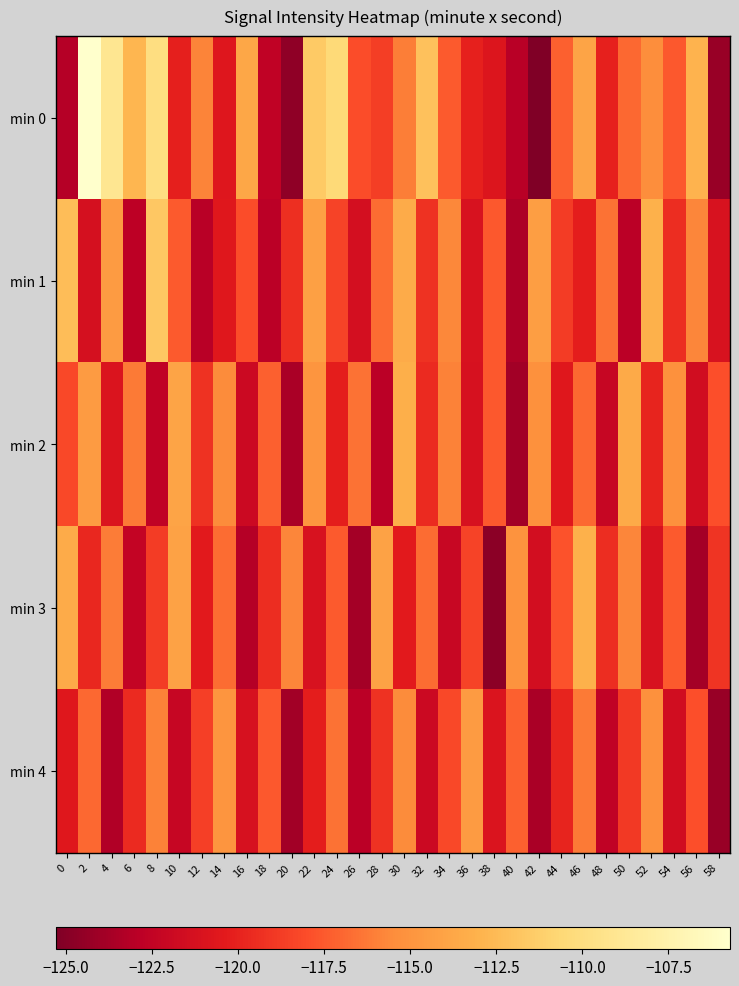

Reading left to right, list all the values displayed in this chart.

min 0: 0=-123.1	2=-105.7	4=-109.0	6=-112.8	8=-110.0	10=-120.1	12=-115.9	14=-120.6	16=-113.8	18=-122.6	20=-124.7	22=-111.6	24=-110.5	26=-118.0	28=-118.7	30=-116.1	32=-112.1	34=-117.4	36=-120.1	38=-120.8	40=-123.0	42=-125.3	44=-117.2	46=-113.9	48=-120.0	50=-116.9	52=-115.4	54=-117.5	56=-113.0	58=-124.3
min 1: 0=-112.3	2=-121.3	4=-114.5	6=-122.8	8=-111.7	10=-117.5	12=-123.0	14=-120.6	16=-118.0	18=-122.9	20=-119.3	22=-114.2	24=-118.5	26=-121.3	28=-116.8	30=-113.5	32=-119.2	34=-115.7	36=-121.1	38=-117.5	40=-123.5	42=-114.3	44=-118.8	46=-120.2	48=-116.5	50=-122.9	52=-113.1	54=-119.4	56=-115.8	58=-121.1
min 2: 0=-118.2	2=-114.6	4=-120.9	6=-116.2	8=-122.6	10=-113.9	12=-119.2	14=-115.6	16=-121.9	18=-117.2	20=-123.6	22=-114.9	24=-120.2	26=-116.6	28=-122.9	30=-113.2	32=-119.6	34=-115.9	36=-121.2	38=-117.6	40=-123.9	42=-115.2	44=-120.6	46=-116.9	48=-122.2	50=-113.6	52=-119.9	54=-115.2	56=-121.6	58=-117.9
min 3: 0=-113.5	2=-119.8	4=-116.1	6=-122.5	8=-118.8	10=-114.1	12=-120.5	14=-116.8	16=-123.1	18=-119.5	20=-115.8	22=-121.1	24=-117.5	26=-123.8	28=-114.1	30=-120.5	32=-116.8	34=-122.1	36=-118.5	38=-124.8	40=-115.1	42=-121.5	44=-117.8	46=-113.1	48=-119.5	50=-115.8	52=-121.1	54=-117.5	56=-123.8	58=-119.1
min 4: 0=-120.6	2=-116.9	4=-123.2	6=-119.6	8=-115.9	10=-122.2	12=-118.6	14=-114.9	16=-121.2	18=-117.6	20=-123.9	22=-120.2	24=-116.6	26=-122.9	28=-119.2	30=-115.6	32=-121.9	34=-118.2	36=-114.6	38=-120.9	40=-117.2	42=-123.6	44=-119.9	46=-116.2	48=-122.6	50=-118.9	52=-115.2	54=-121.6	56=-117.9	58=-124.2